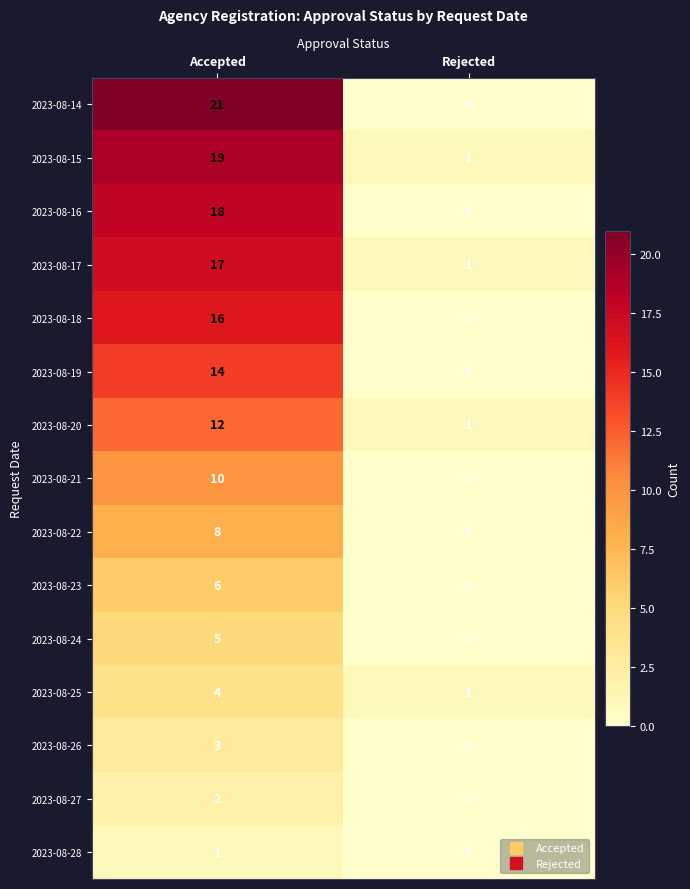

List the series in order of their peak value, lowest first.

2023-08-28, 2023-08-27, 2023-08-26, 2023-08-25, 2023-08-24, 2023-08-23, 2023-08-22, 2023-08-21, 2023-08-20, 2023-08-19, 2023-08-18, 2023-08-17, 2023-08-16, 2023-08-15, 2023-08-14